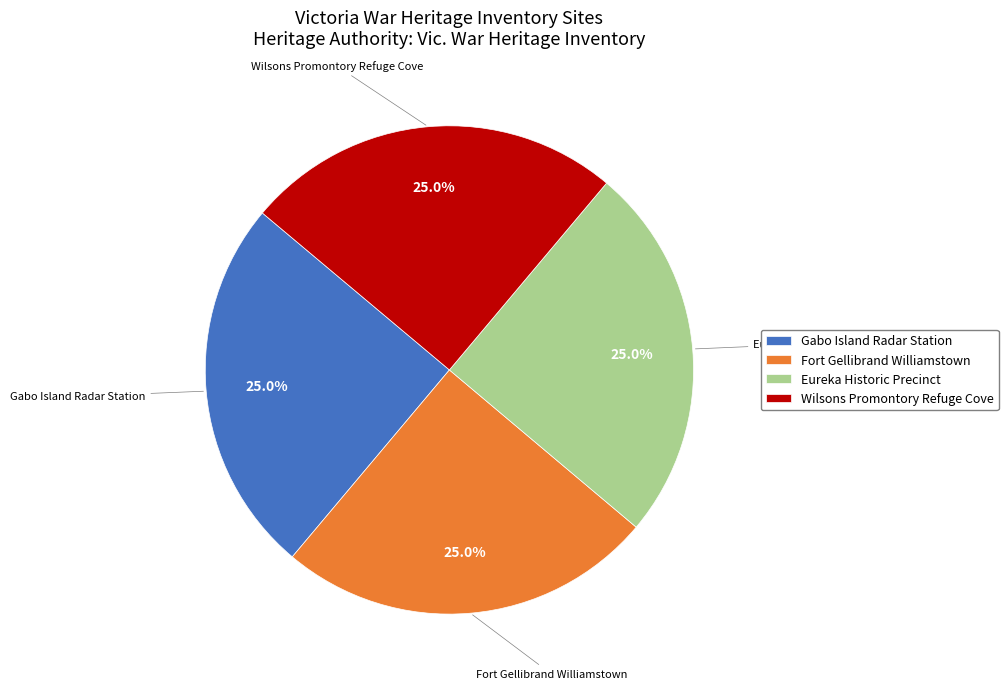

What is the total percentage of Gabo Island Radar Station and Fort Gellibrand Williamstown?

50.0%